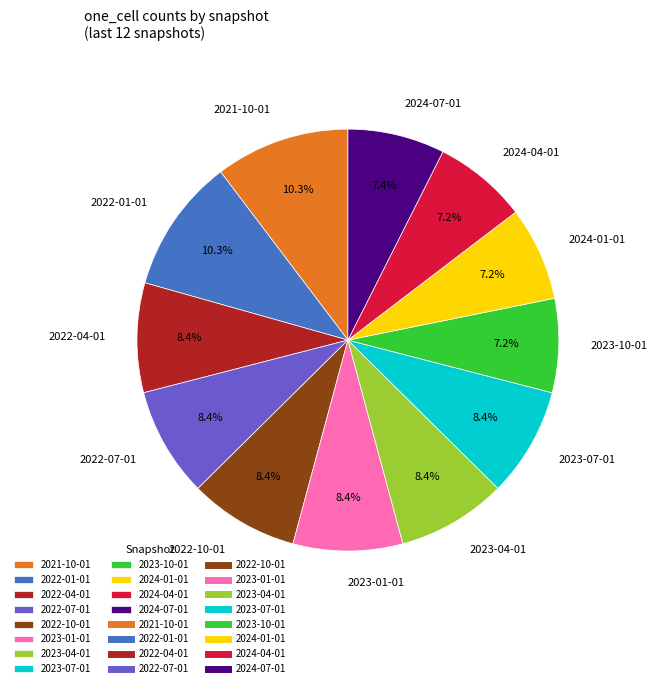

Do 2023-04-01 and 2023-10-01 together represent more than half of the pie?

No